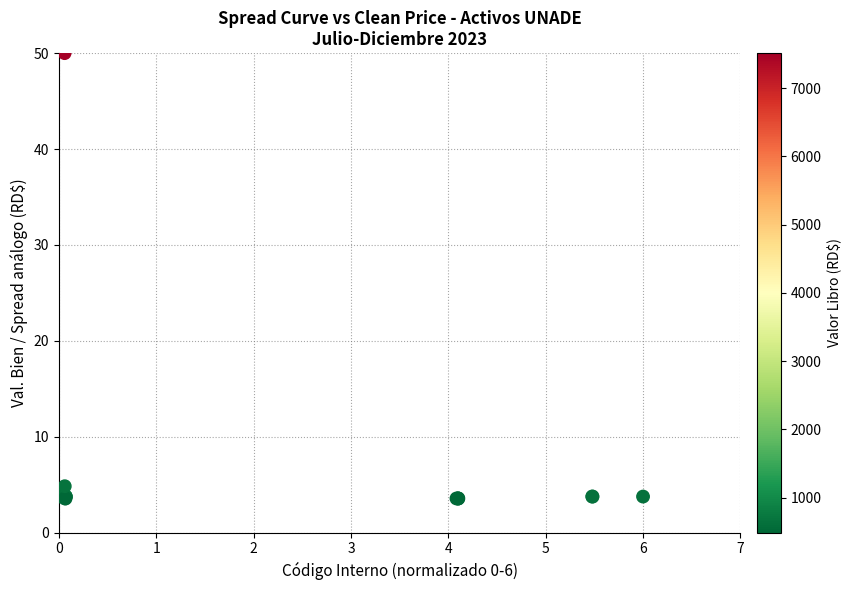

What Y value in the scatter plot is closest to 26?

4.8